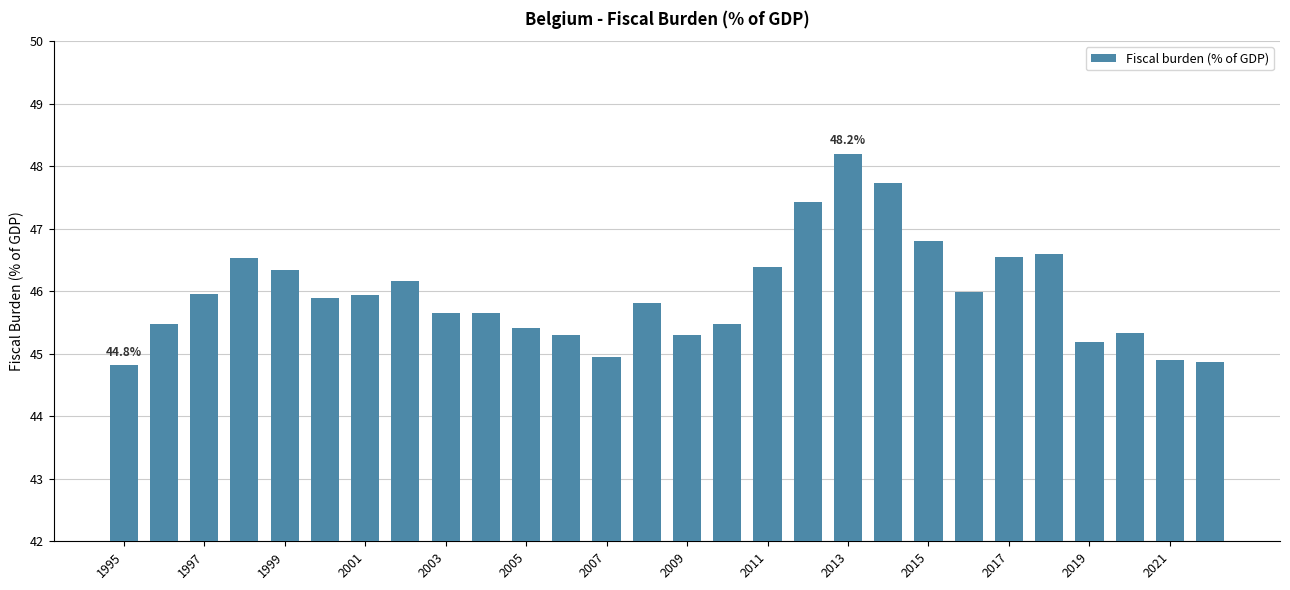

What is the average value?

46.0